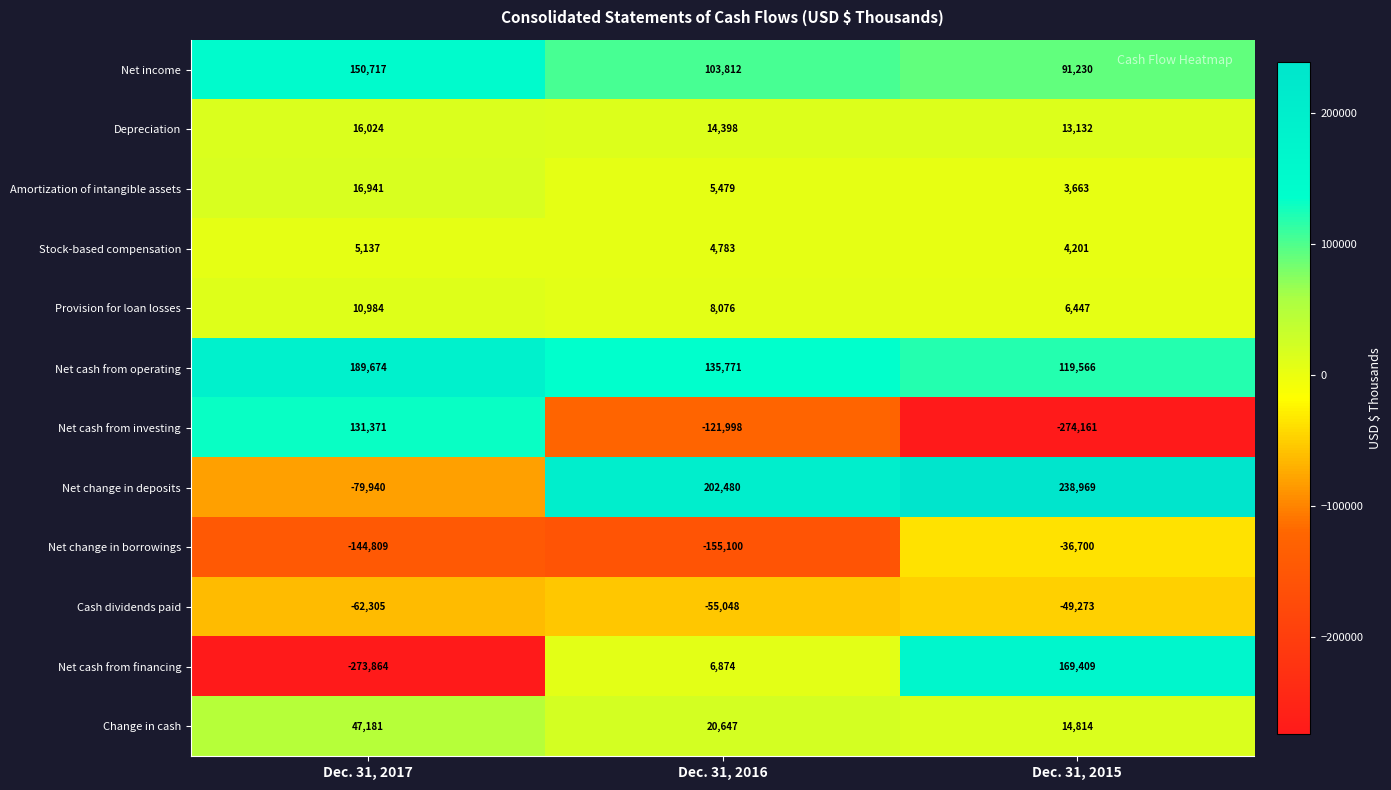

The value of Net income at Dec. 31, 2017 is 36897. True or false?

False